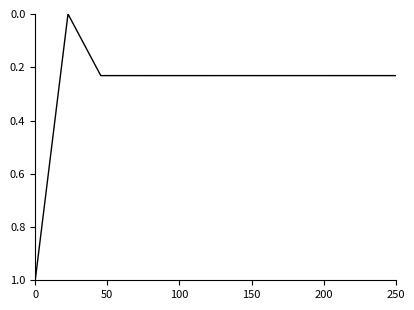

What is the maximum value shown in the chart?

1.0